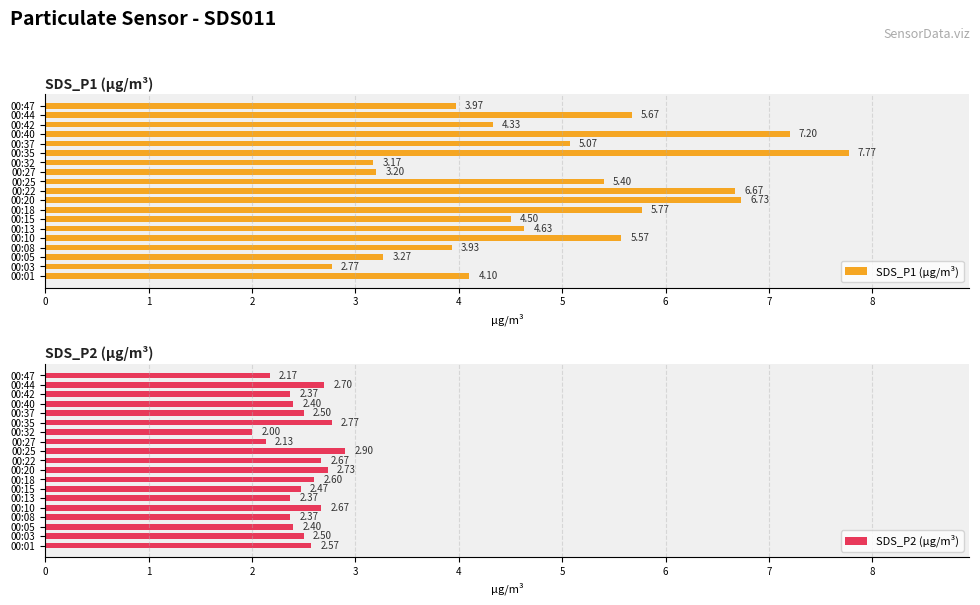

What is the average value of the SDS_P1 (µg/m³) series?

4.9